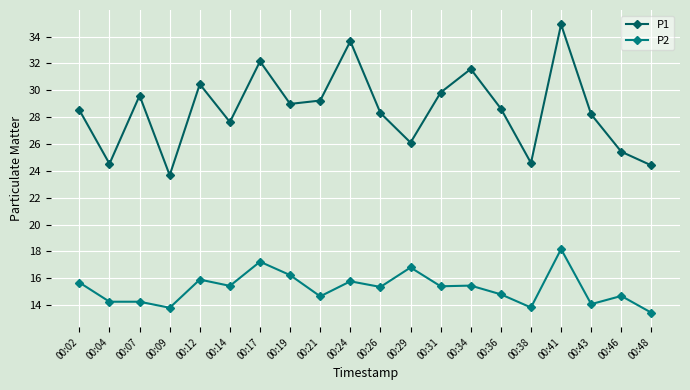

True or false: P1 and P2 intersect in this chart.

False